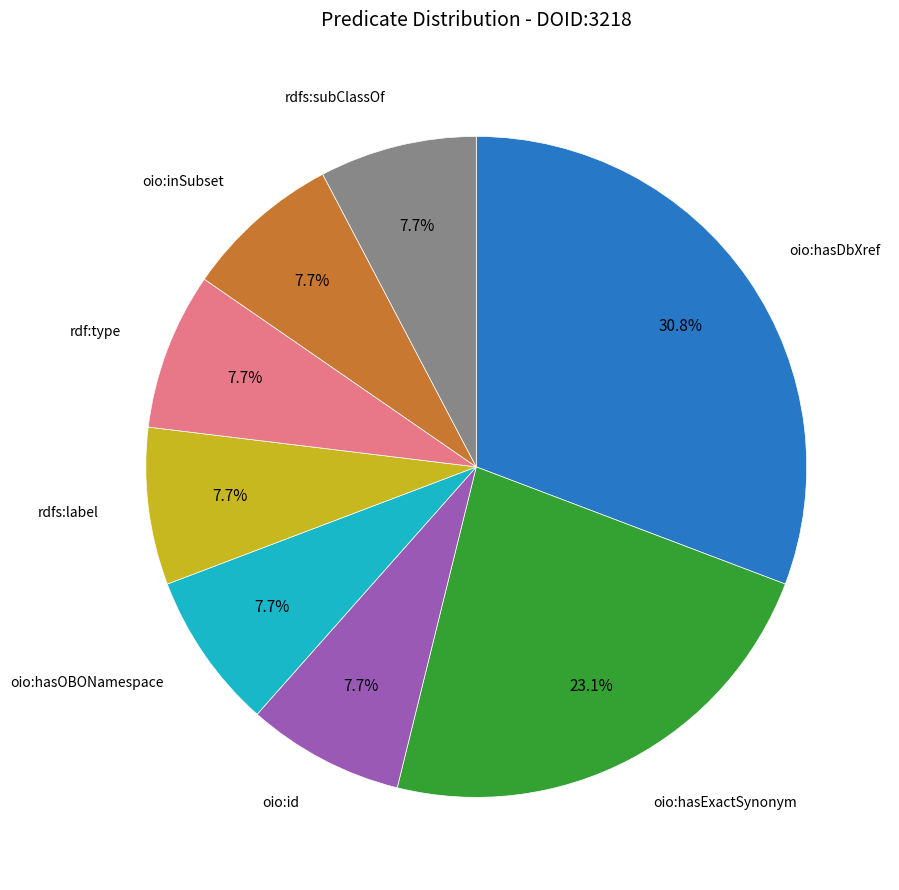

To the nearest percent, what is the difference between the largest and smallest slice percentages?

23%